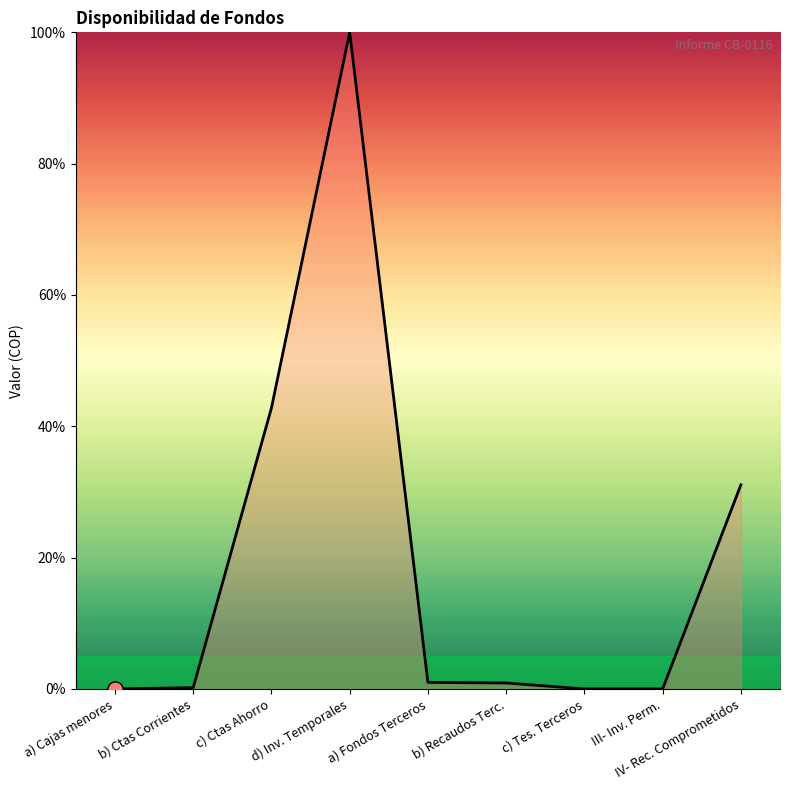

What is the change in value from d) Inv. Temporales to c) Tes. Terceros?

-100.0